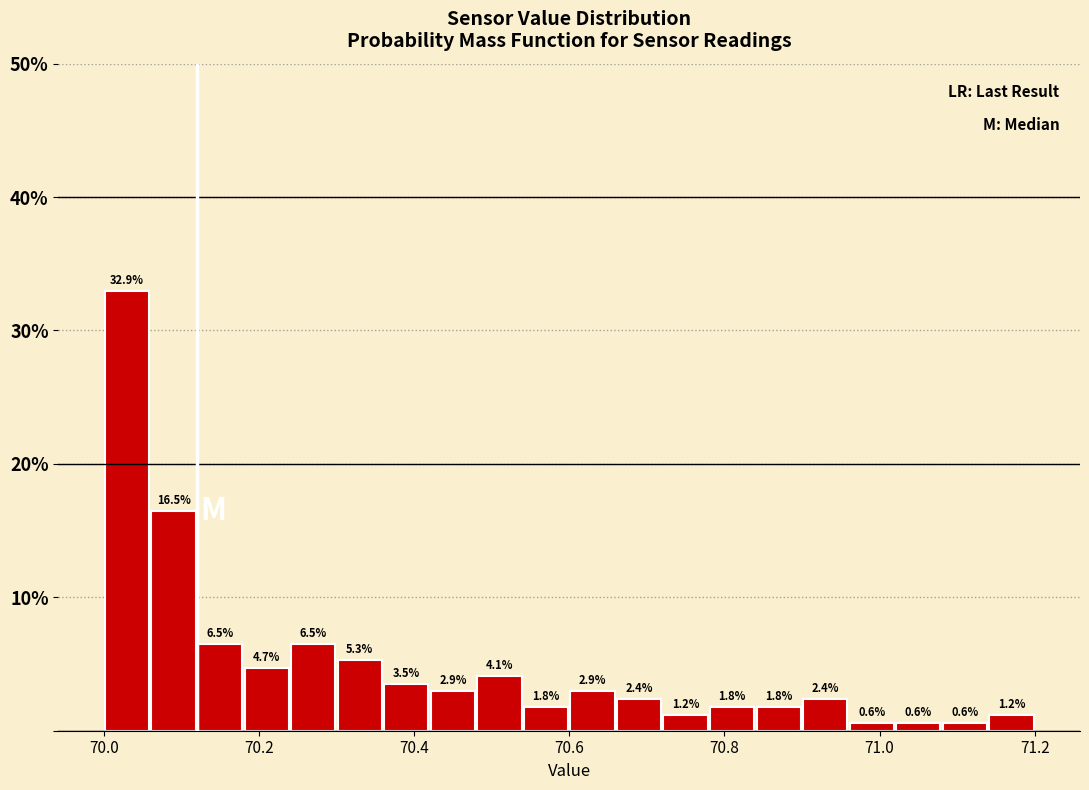

Around what value on the x-axis is the tallest bar? Give the approximate position of its centre, as read against the axis.

70.04